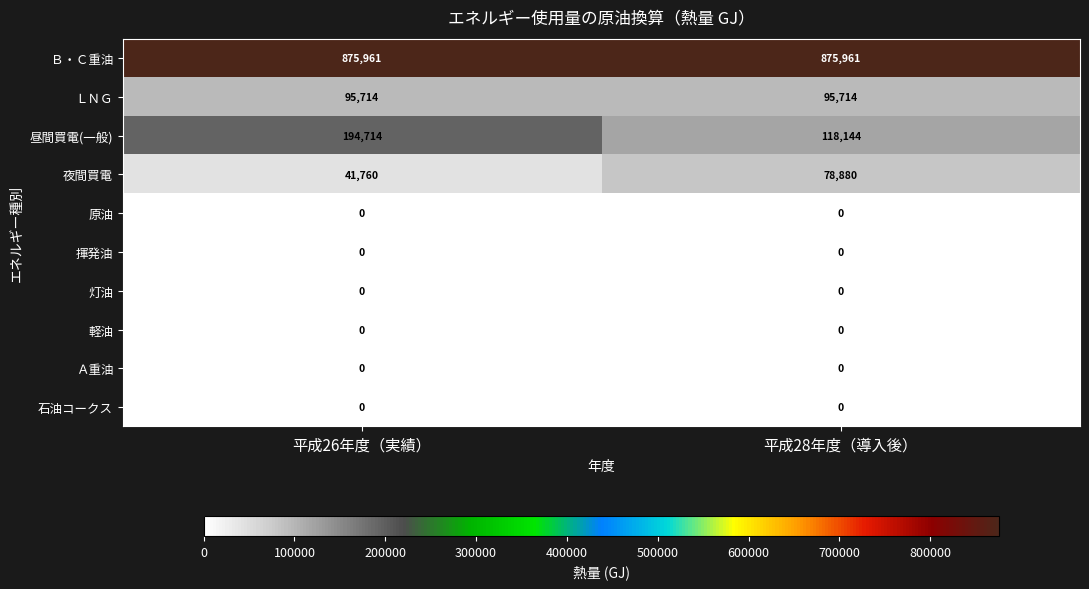

What is the sum of the 夜間買電 values at 平成28年度（導入後） and 平成26年度（実績）?

120640